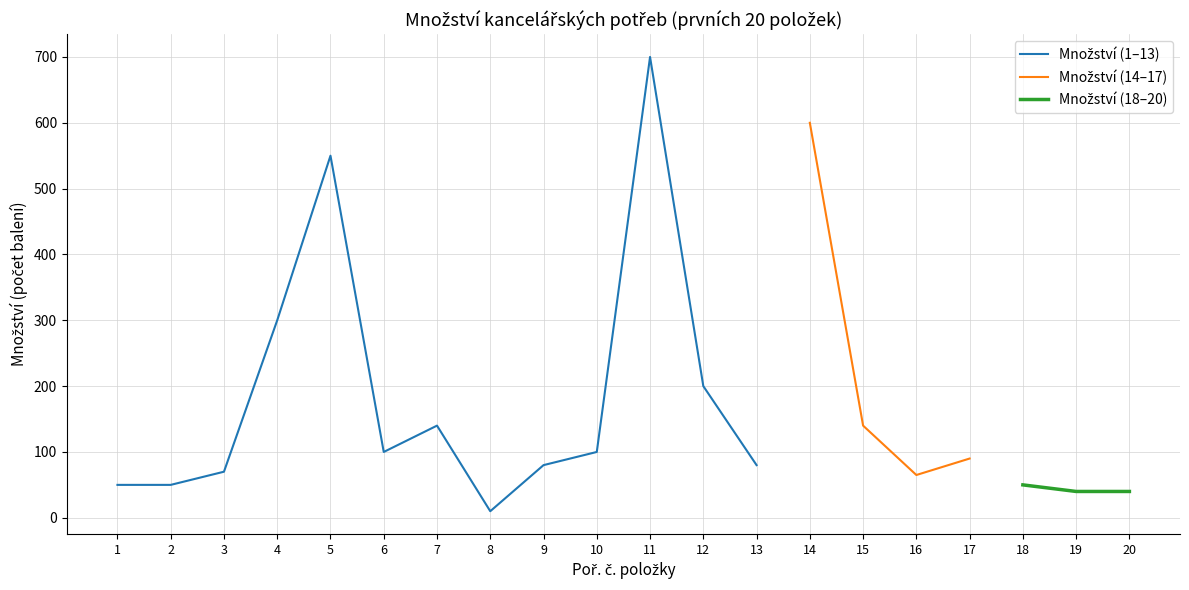

True or false: Počet balení x cena and Množství (počet balení) cross at least once.

False